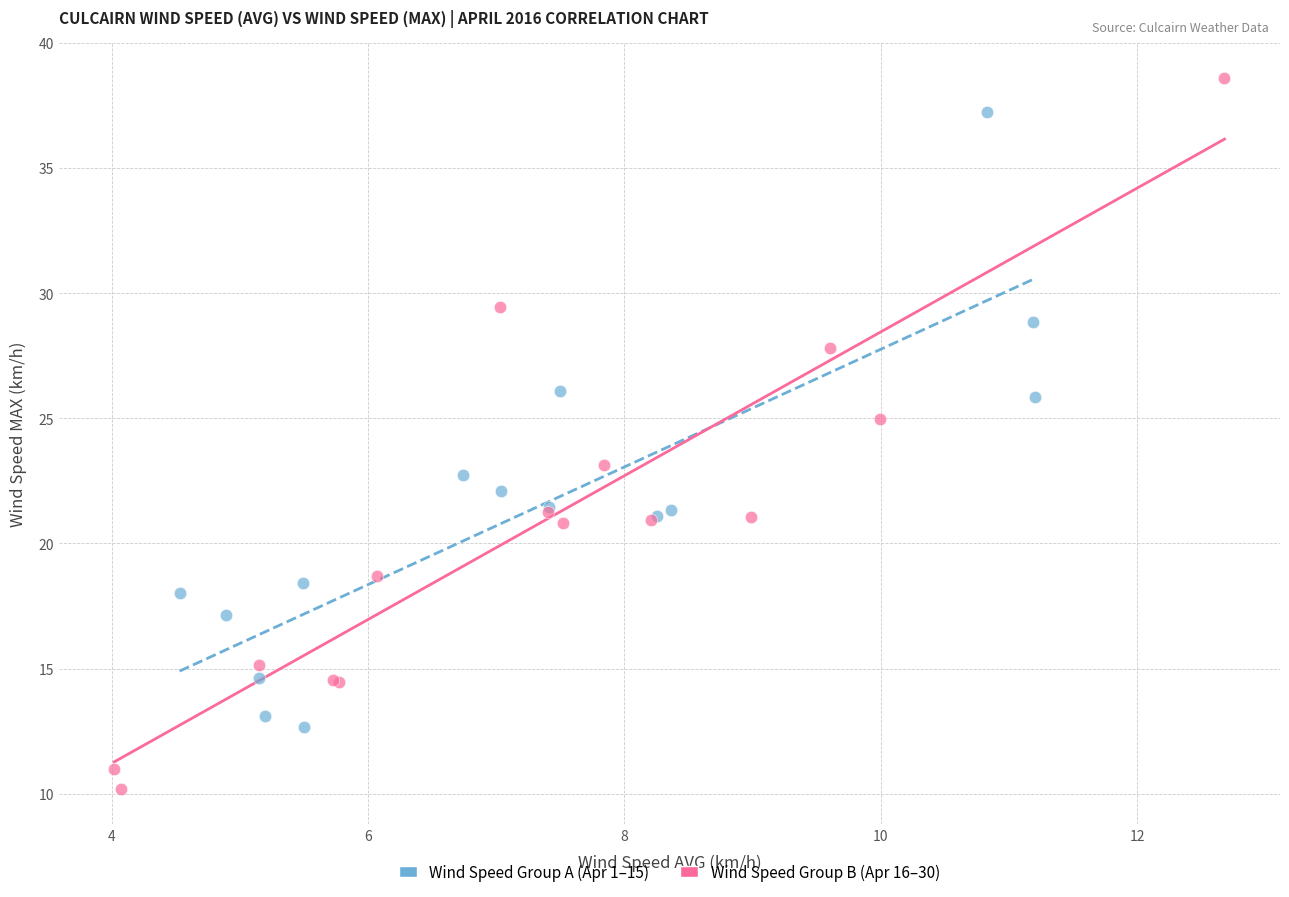

Which series reaches the minimum Y coordinate?

Wind Speed Group B (Apr 16–30)